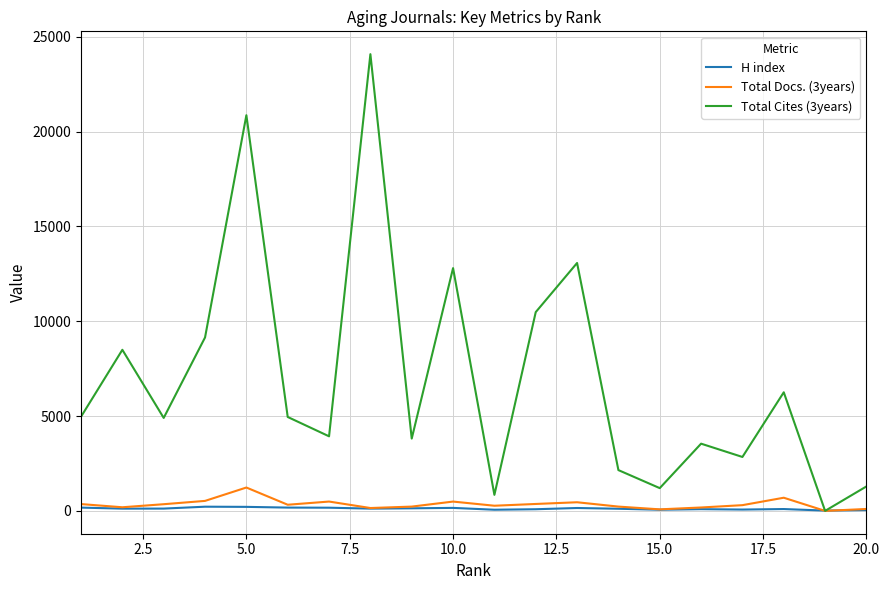

Which series has the largest total across all categories?

Total Cites (3years)